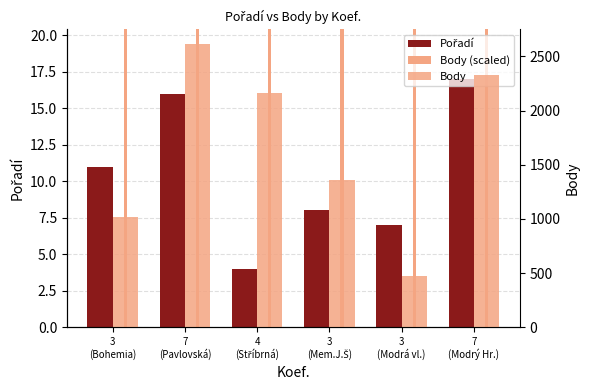

Between 7
(Pavlovská) and 7
(Modrý Hr.), which series saw the biggest shift?

Body (scaled)